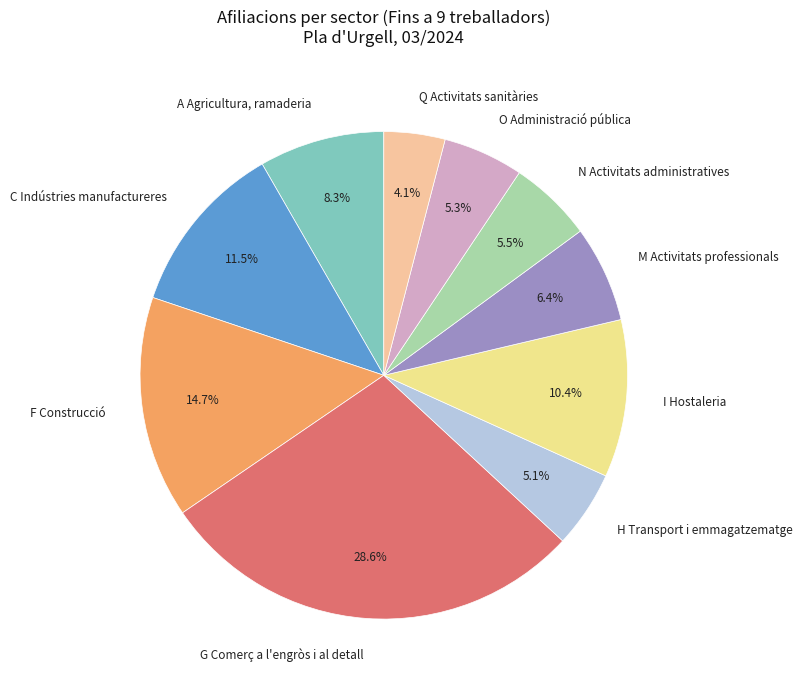

True or false: O Administració pública accounts for 11% of the total.

False